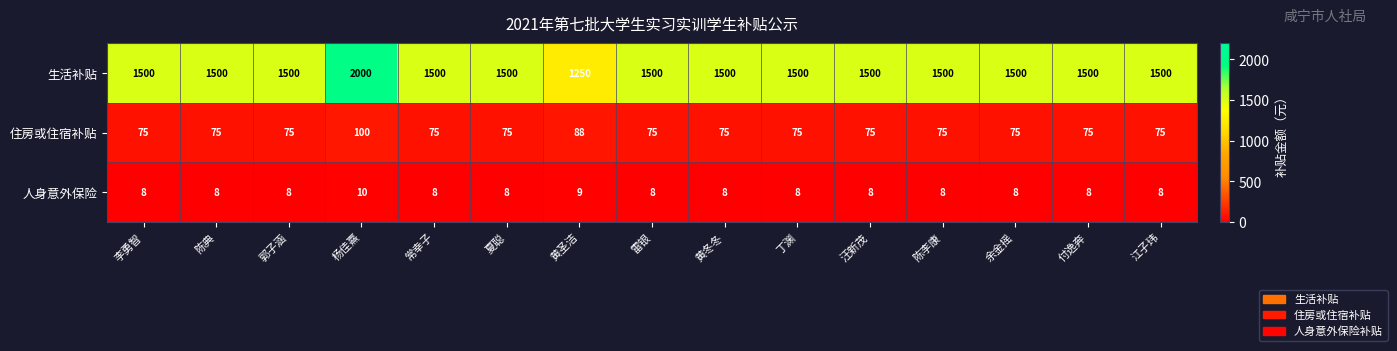

List the series in order of their peak value, highest first.

生活补贴, 住房或住宿补贴, 人身意外保险